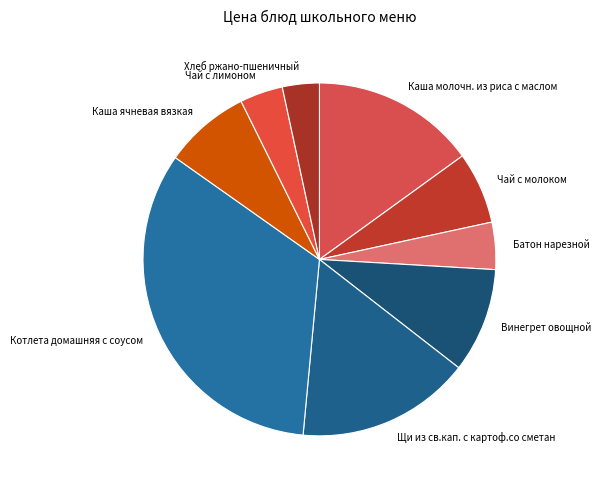

Do Батон нарезной and Чай с лимоном together represent more than half of the pie?

No